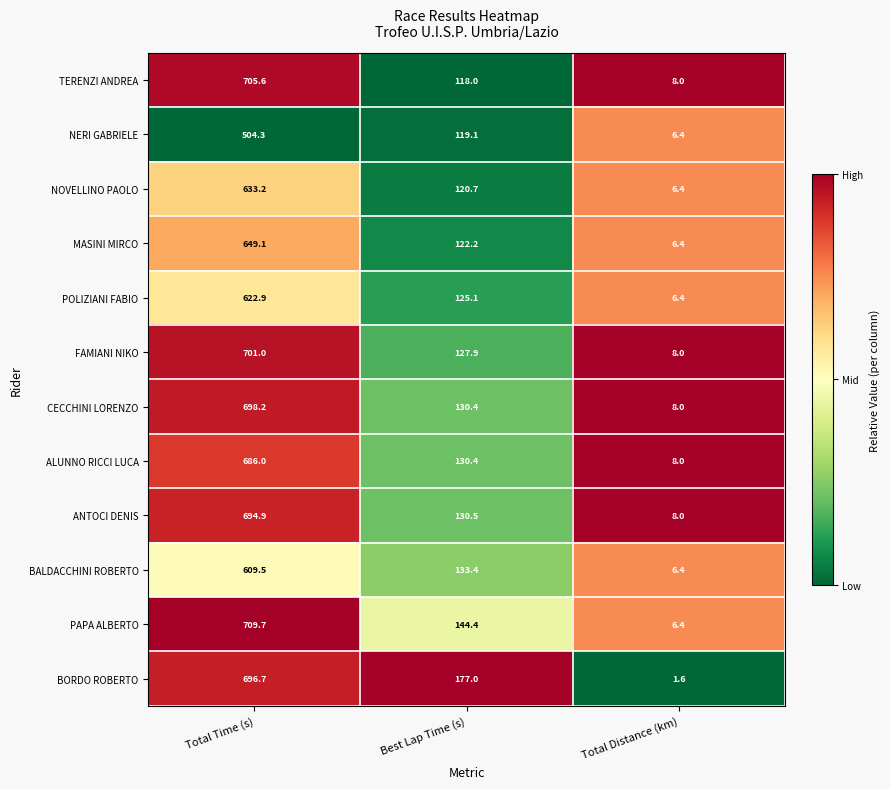

True or false: BALDACCHINI ROBERTO has a value of 81.7 at Best Lap Time (s).

False